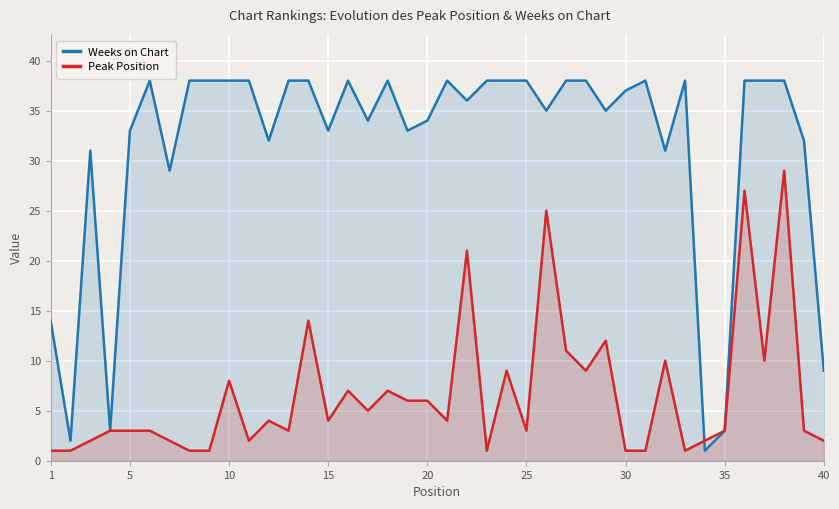

What is the maximum value for Weeks on Chart?

38